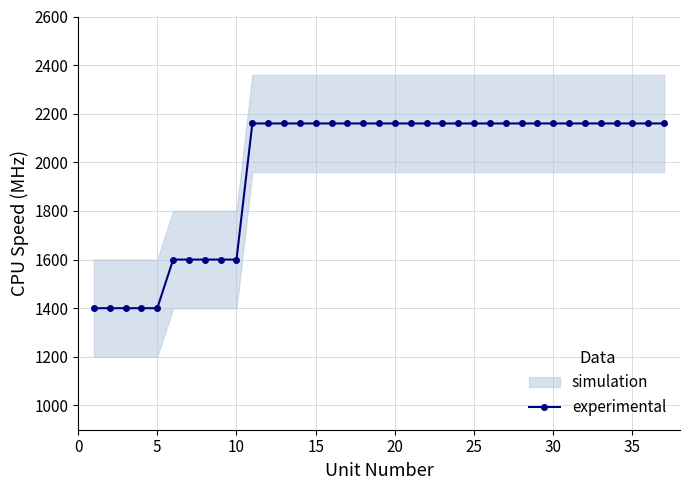

What is the sum of all values?

73320